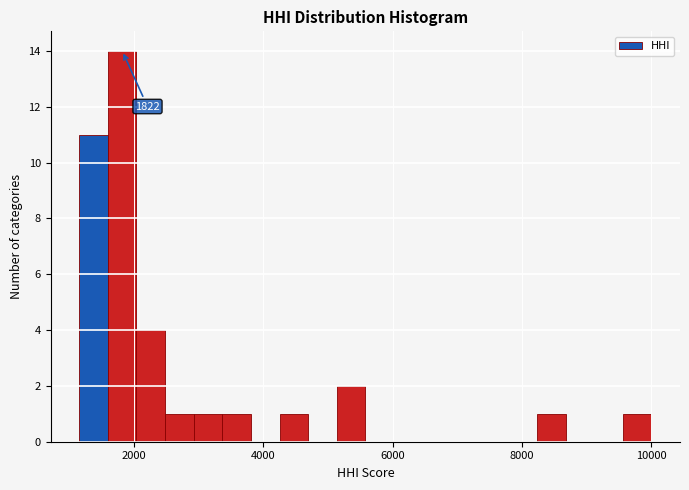

Around what value on the x-axis is the tallest bar? Give the approximate position of its centre, as read against the axis.

1800